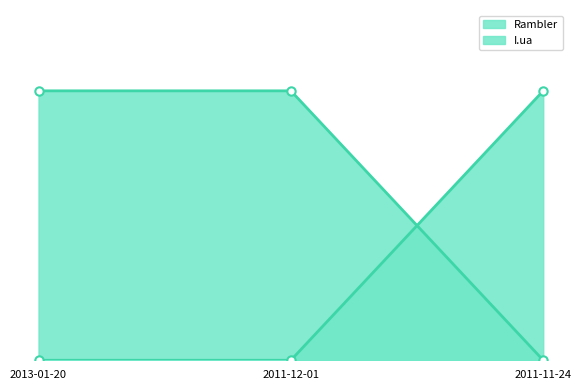

How many lines are shown in the chart?

2